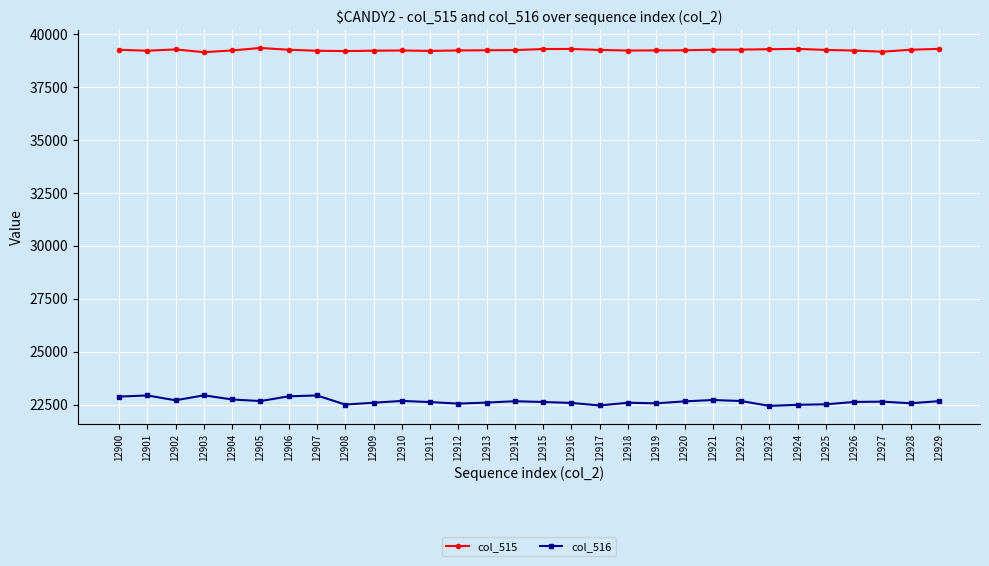

True or false: col_516 has more than 1 points higher than both neighbors.

True